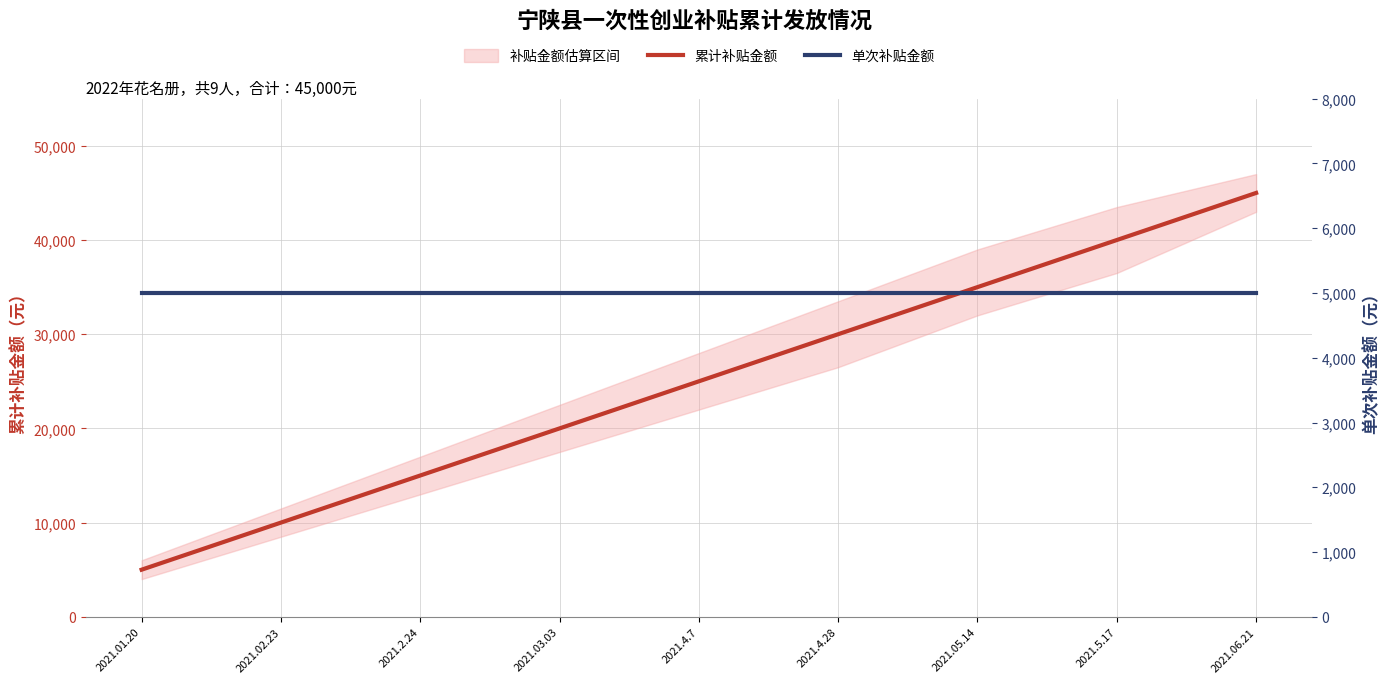

List the series in order of their peak value, highest first.

累计补贴金额, 单次补贴金额